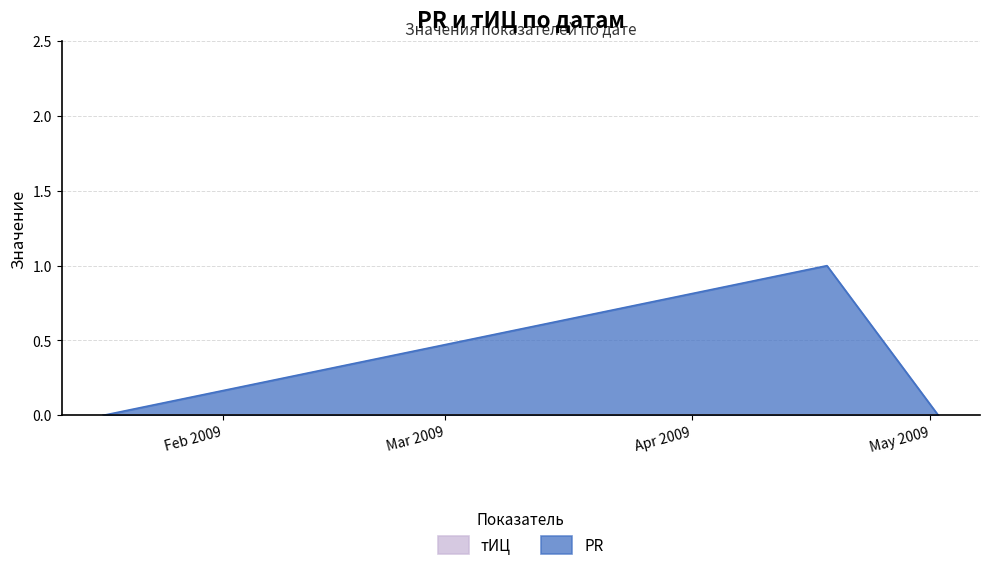

What is the difference between the maximum and second lowest values?

1